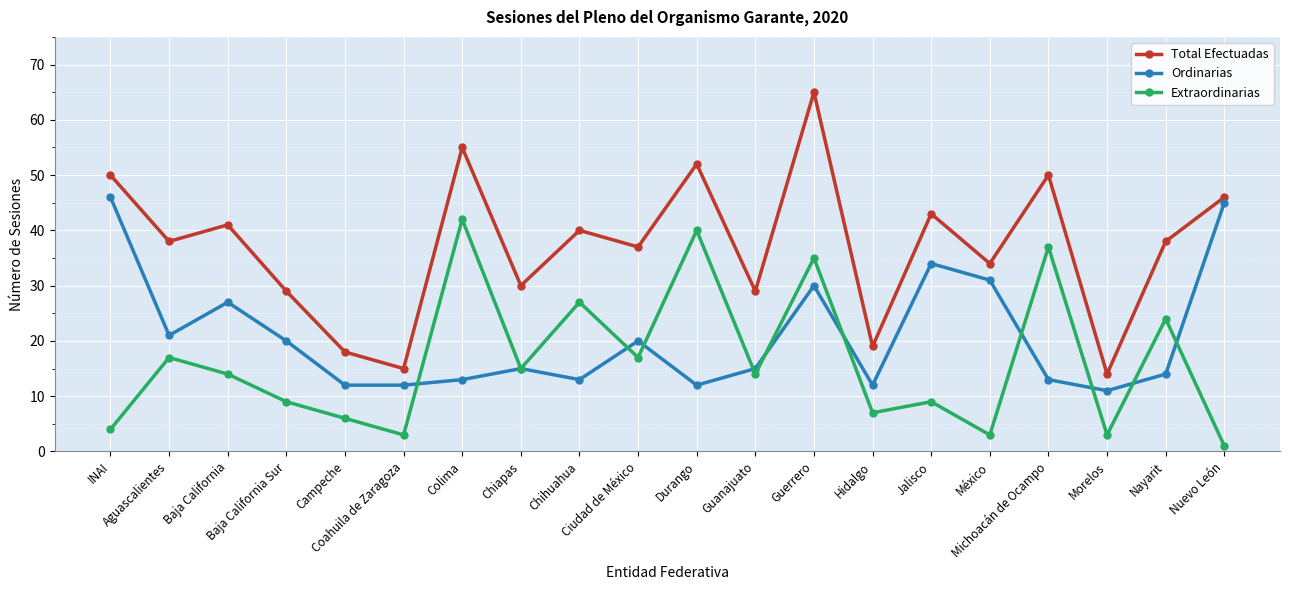

True or false: Total Efectuadas and Extraordinarias cross at least once.

False